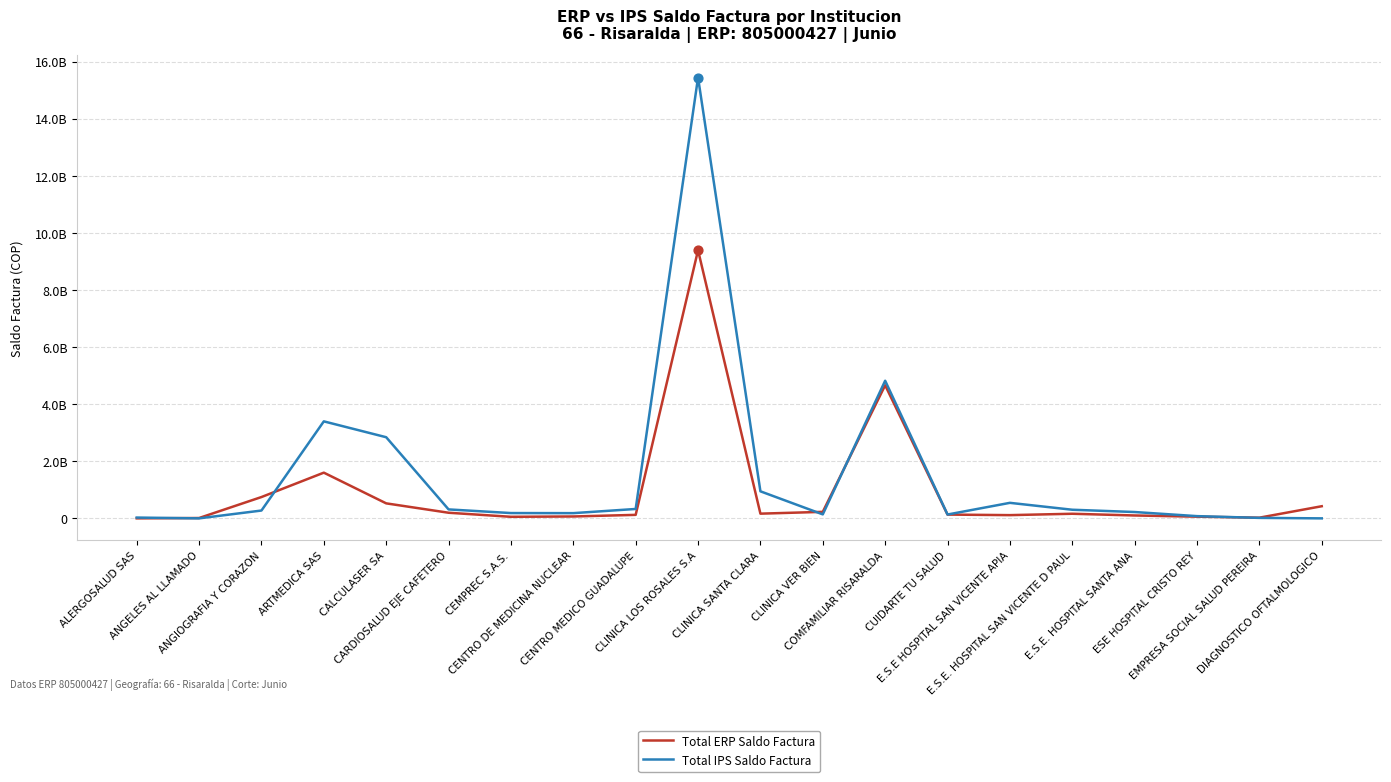

What are all the series names shown in the legend?

Total ERP Saldo Factura, Total IPS Saldo Factura